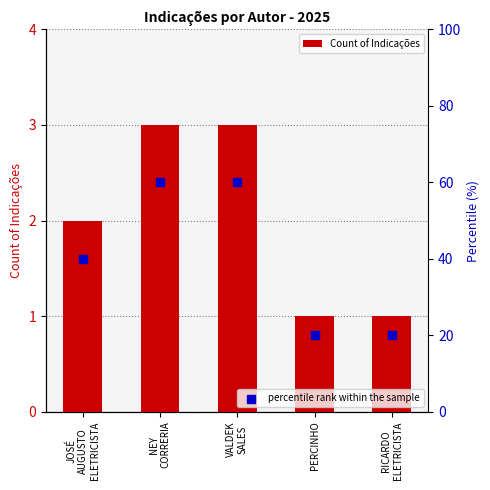

Is the value of Count of Indicações at RICARDO
ELETRICISTA greater than the value of percentile rank within the sample at VALDEK
SALES?

No